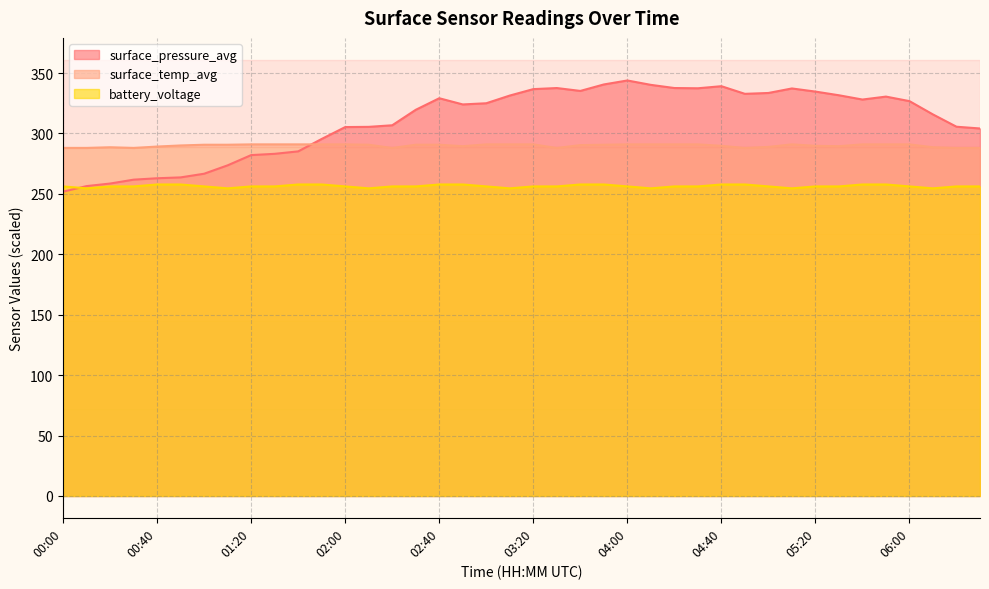

What value does the surface_pressure_avg series have at 05:00?

333.5